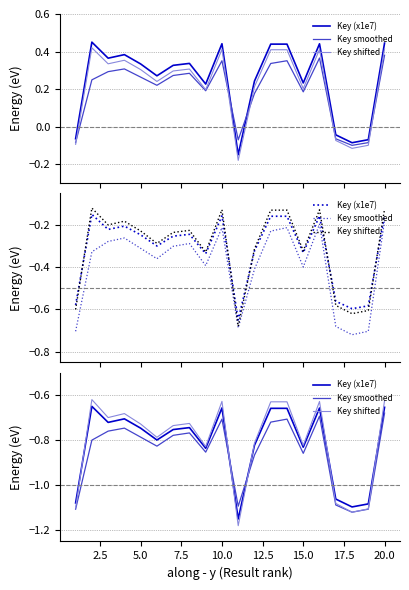

Reading left to right, list all the values displayed in this chart.

Key (x1e7): -1.1	-0.7	-0.7	-0.7	-0.7	-0.8	-0.8	-0.7	-0.8	-0.7	-1.1	-0.8	-0.7	-0.7	-0.8	-0.7	-1.1	-1.1	-1.1	-0.7
Key smoothed: -1.1	-0.8	-0.8	-0.7	-0.8	-0.8	-0.8	-0.8	-0.9	-0.7	-1.1	-0.9	-0.7	-0.7	-0.9	-0.7	-1.1	-1.1	-1.1	-0.7
Key shifted: -1.1	-0.6	-0.7	-0.7	-0.7	-0.8	-0.7	-0.7	-0.8	-0.6	-1.2	-0.8	-0.6	-0.6	-0.8	-0.6	-1.1	-1.1	-1.1	-0.6